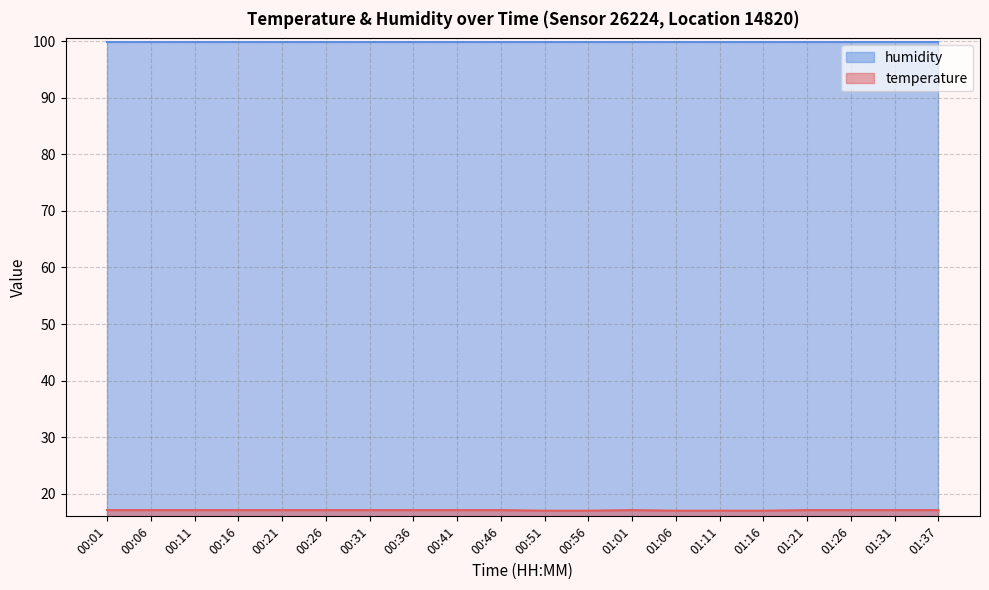

Rank the categories by value from lowest to highest.

00:51, 00:56, 01:06, 01:11, 01:16, 00:01, 00:06, 00:11, 00:16, 00:21, 00:26, 00:31, 00:36, 00:41, 00:46, 01:01, 01:21, 01:26, 01:31, 01:37